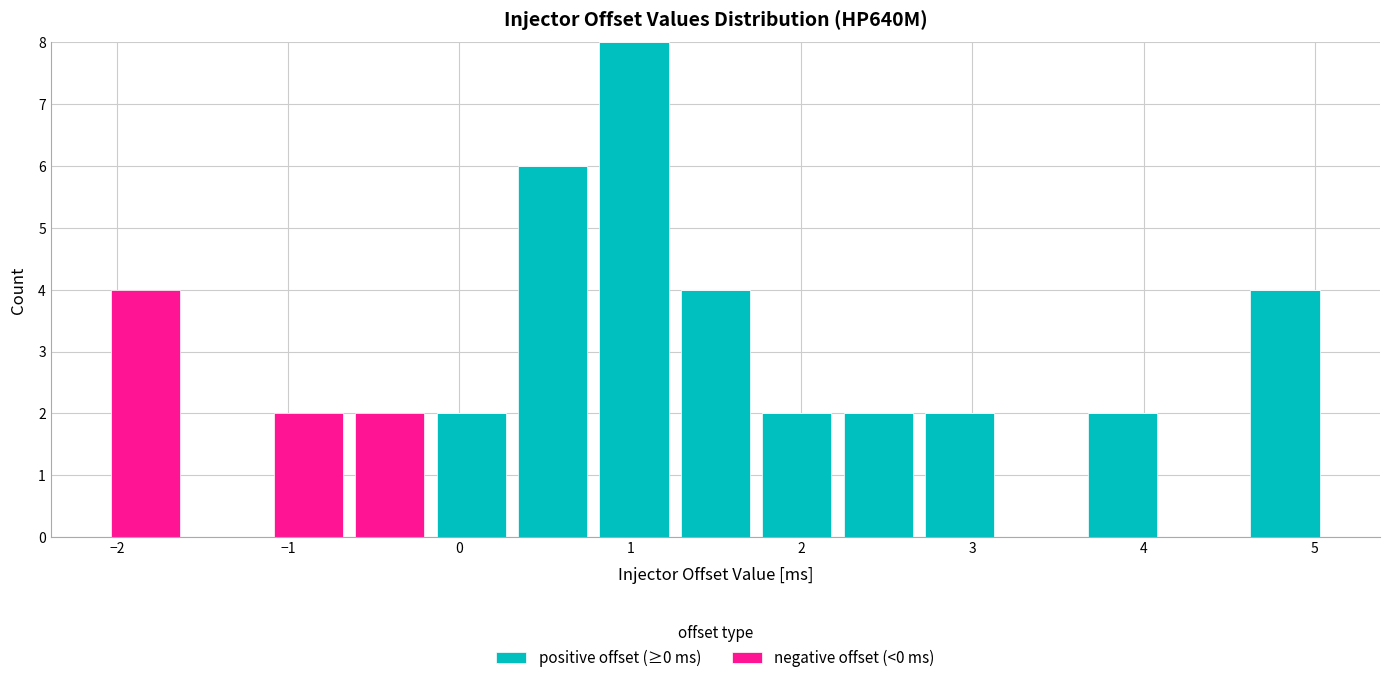

Reading left to right, transcribe this chart: for each stacked bar, give the range it covers on the x-axis and its total height. Neither the bar edges nor the heights are printed on the chart, so give them approximately, as read against the axes.

-2.1 to -1.6: 4
-1.6 to -1.1: 0
-1.1 to -0.6: 2
-0.6 to -0.2: 2
-0.2 to 0.3: 2
0.3 to 0.8: 6
0.8 to 1.3: 8
1.3 to 1.7: 4
1.7 to 2.2: 2
2.2 to 2.7: 2
2.7 to 3.2: 2
3.2 to 3.6: 0
3.6 to 4.1: 2
4.1 to 4.6: 0
4.6 to 5.1: 4